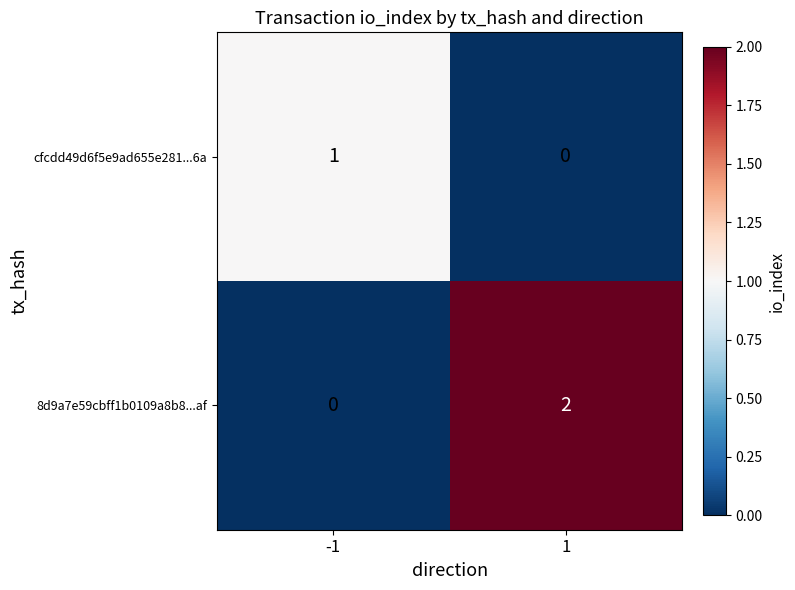

Reading left to right, list all the values displayed in this chart.

cfcdd49d6f5e9ad655e281...6a: 1	0
8d9a7e59cbff1b0109a8b8...af: 0	2